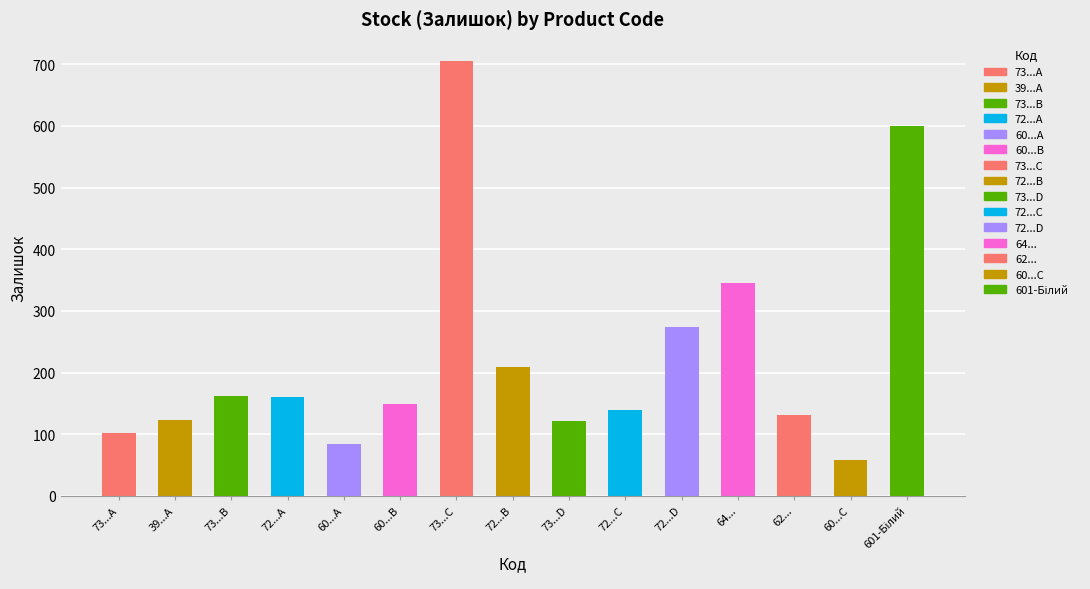

Which has a higher value, 73...A or 73...B?

73...B